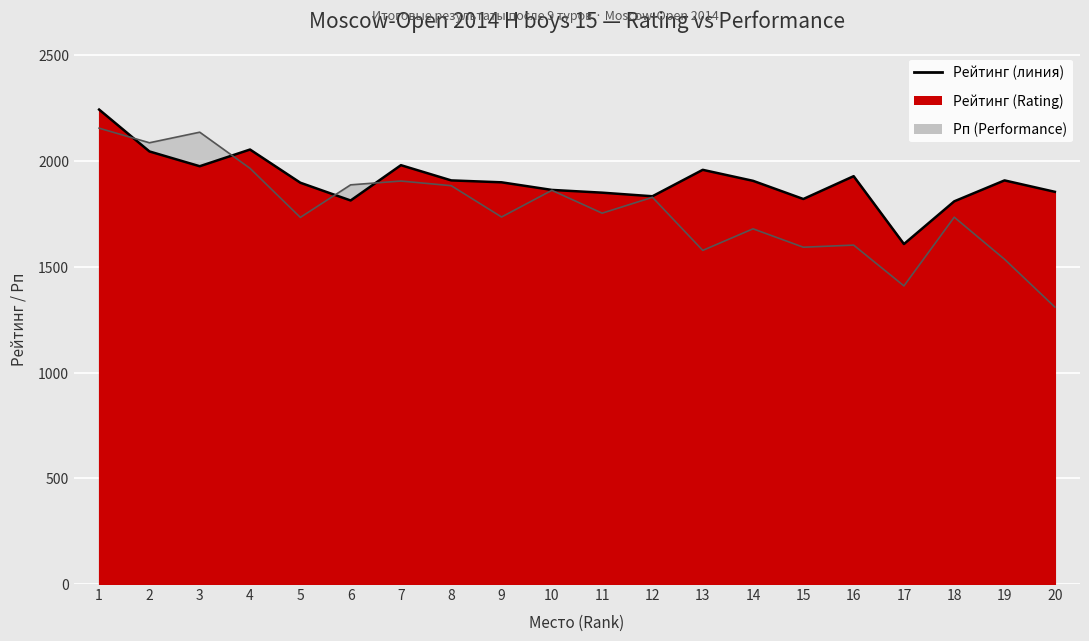

At how many categories does at least one series exceed 1687?

19